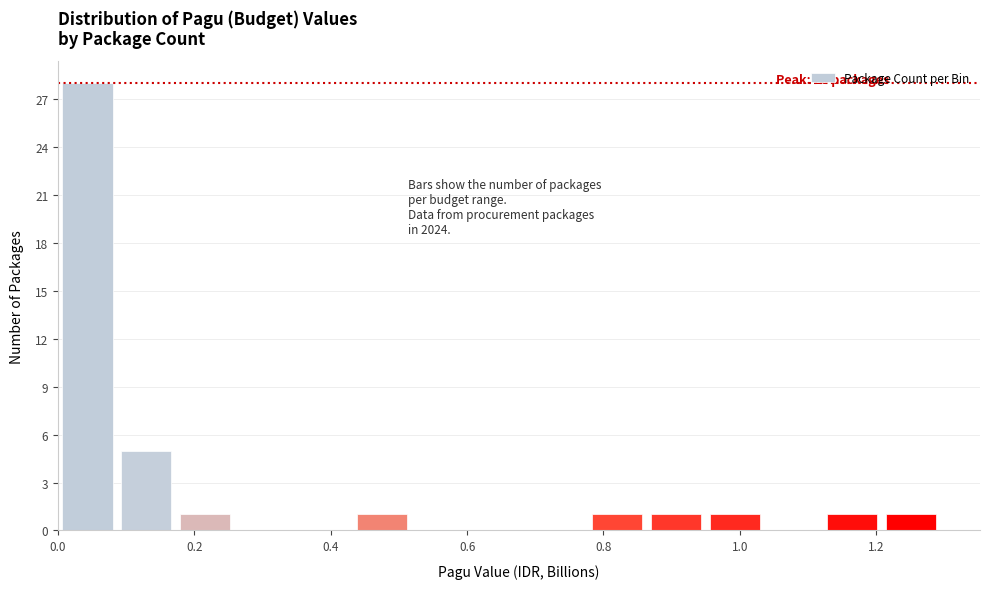

Over which range of the x-axis is the bar tallest?

0.00 to 0.08